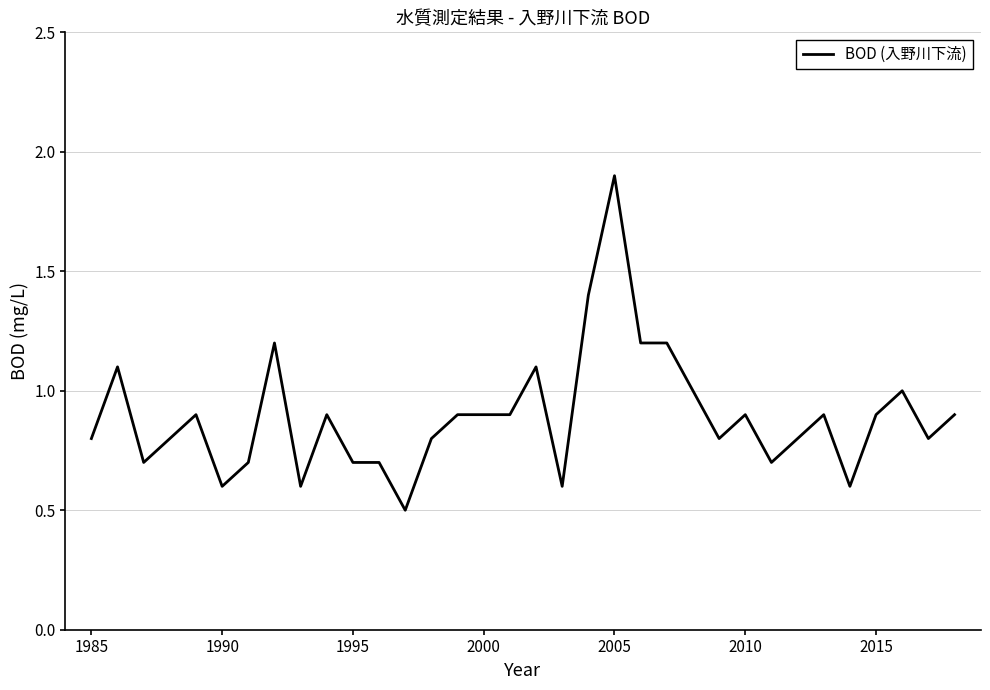

What is the difference between the maximum and minimum values?

1.4